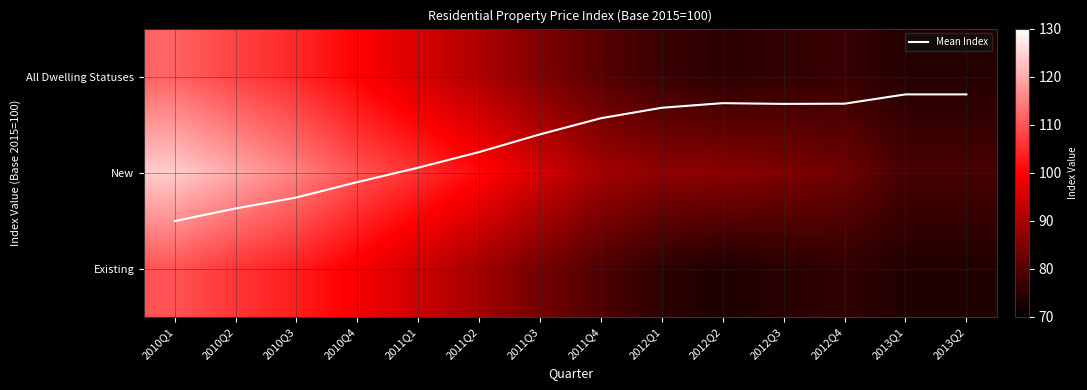

Rank the series by their maximum value, from highest to lowest.

New, All Dwelling Statuses, Existing, Mean Index